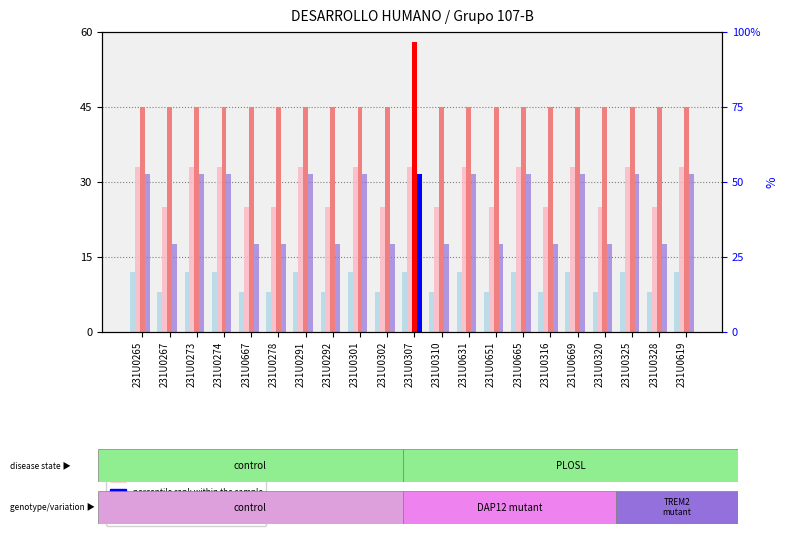

What is the value of the value, Detection Call = ABSENT bar at the 12th from the left?

25.0